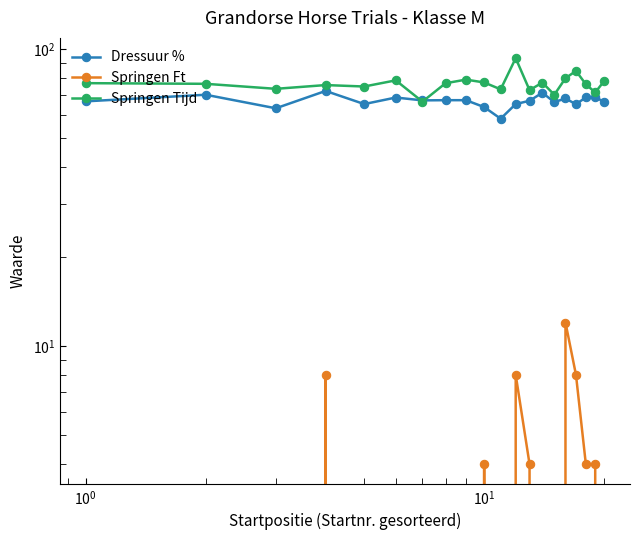

Reading left to right, what are all the values shown in this chart?

Dressuur %: 66.7	70.2	63.2	72.3	65.3	68.7	67.2	67.3	67.3	63.8	58.3	65.3	67.0	71.3	66.3	68.2	65.2	68.8	68.8	66.5
Springen Ft: 0.0	0.0	0.0	8.0	0.0	0.0	0.0	0.0	0.0	4.0	0.0	8.0	4.0	0.0	0.0	12.0	8.0	4.0	4.0	0.0
Springen Tijd: 76.8	76.4	73.5	75.7	74.8	78.5	66.5	76.8	78.9	77.2	73.2	93.2	72.8	77.1	70.2	79.8	84.5	76.2	71.5	78.0